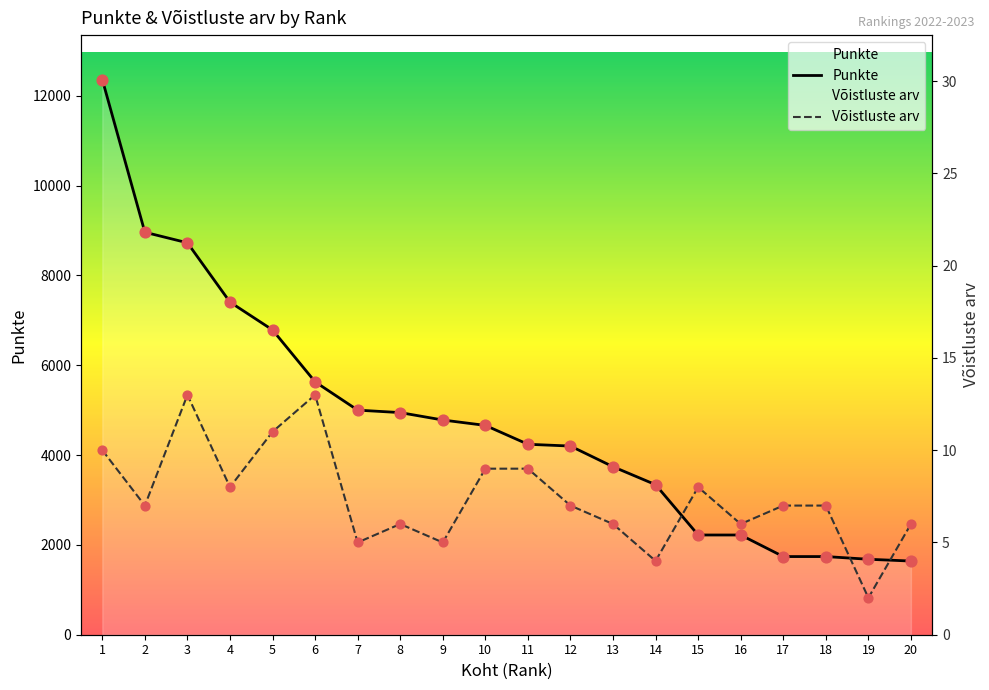

At which category is the sum across all series the highest?

1